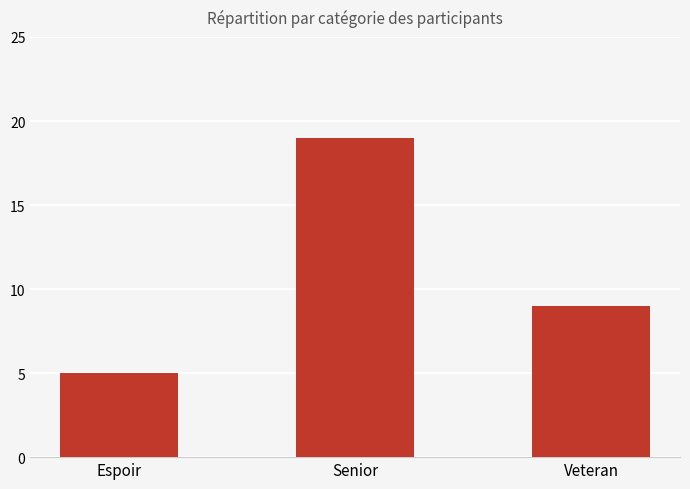

Does the chart contain any negative values?

No